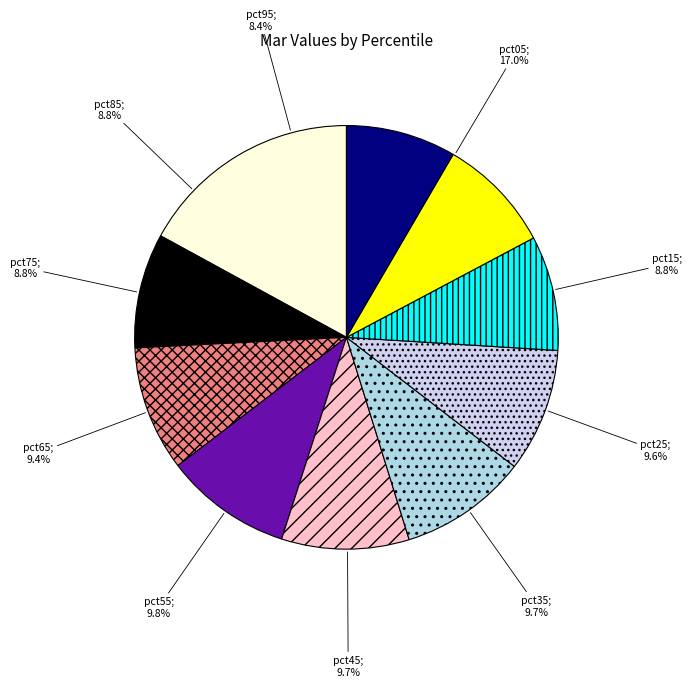

Combined, what portion of the pie is pct25 and pct65?

19.0%